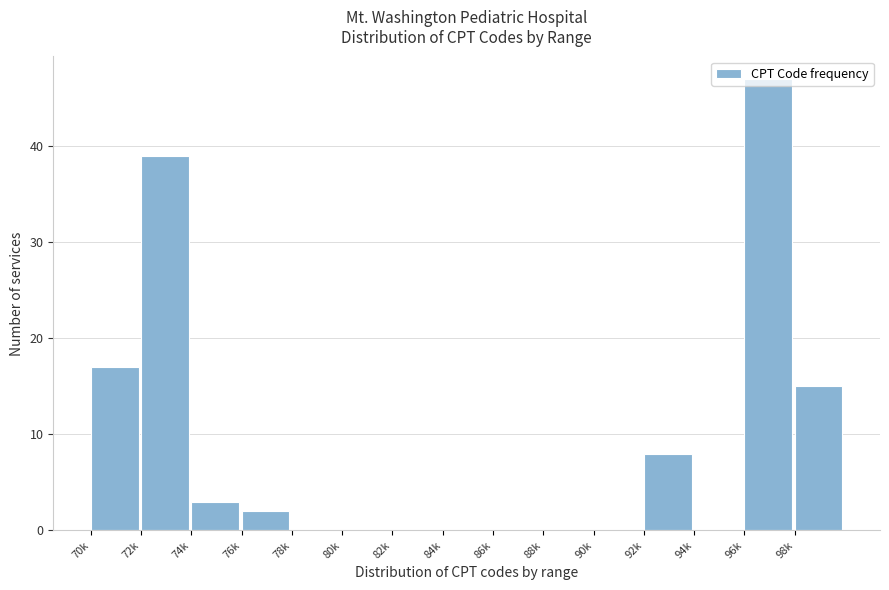

Which has a higher value, 94k or 98k?

98k